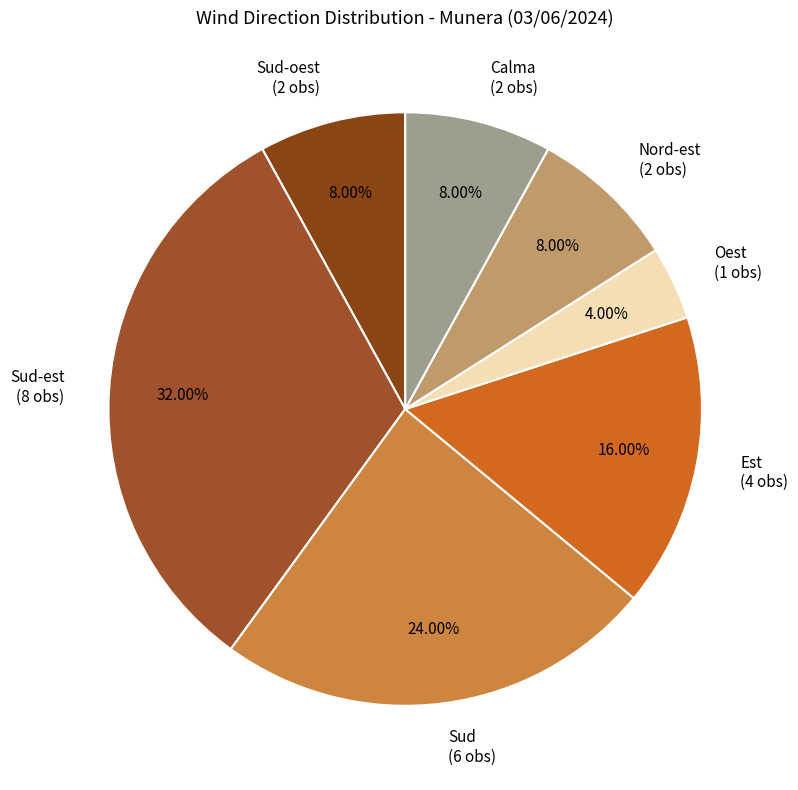

Is there any slice that represents more than half of the pie?

No